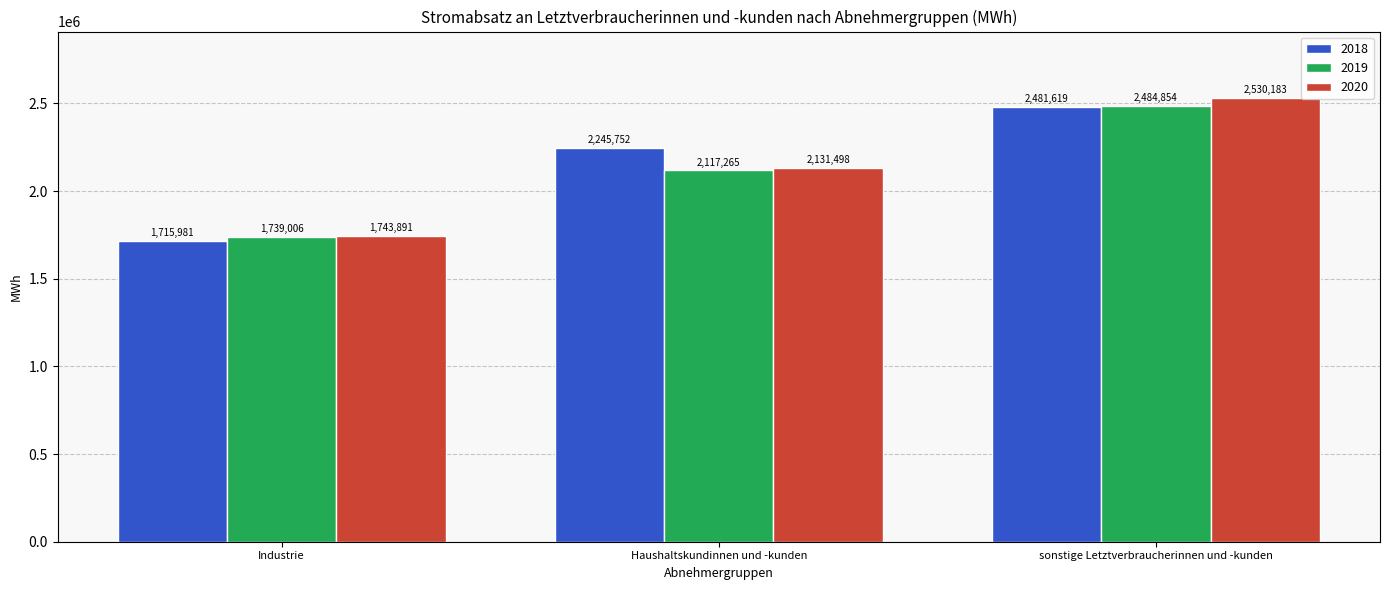

True or false: 2019 has a value of 2484854 at sonstige Letztverbraucherinnen und -kunden.

True